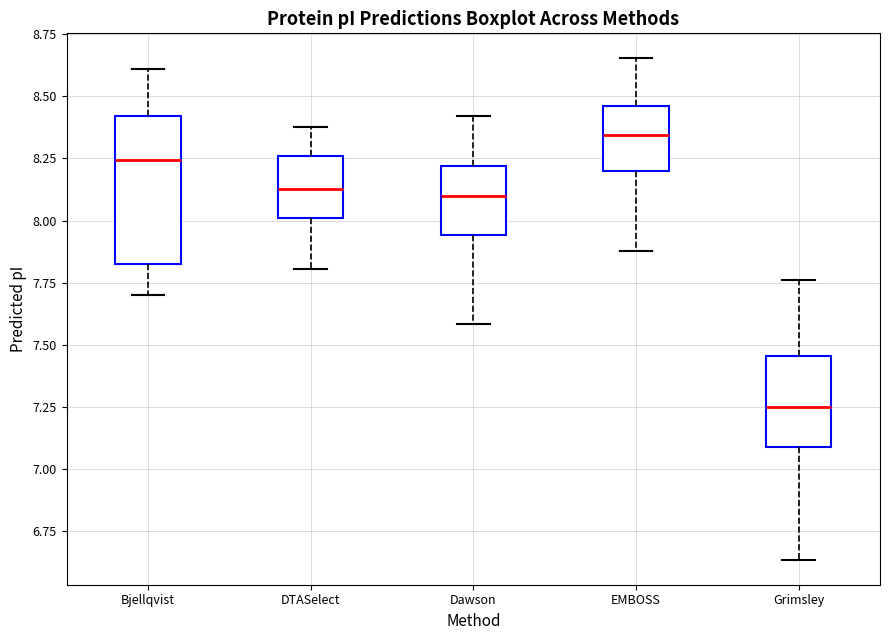

Where is the lower edge of the box for EMBOSS on the y-axis? The values are not printed on the chart, so give them approximately, as read against the axis.

8.20